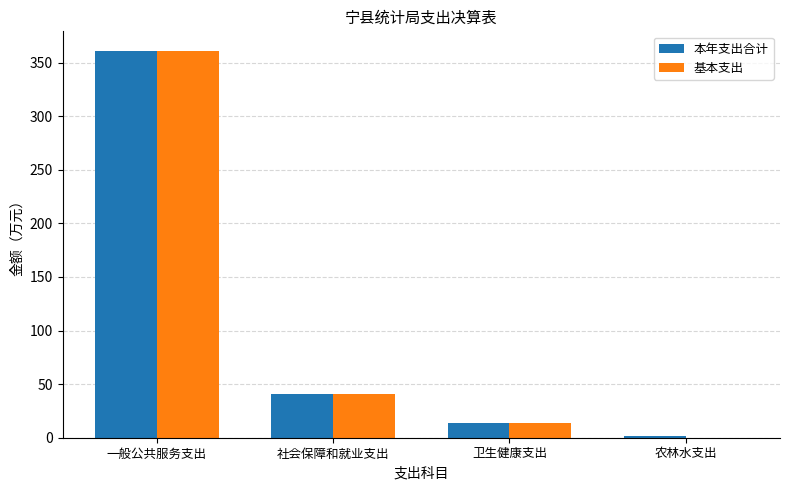

How many groups of bars are there?

4